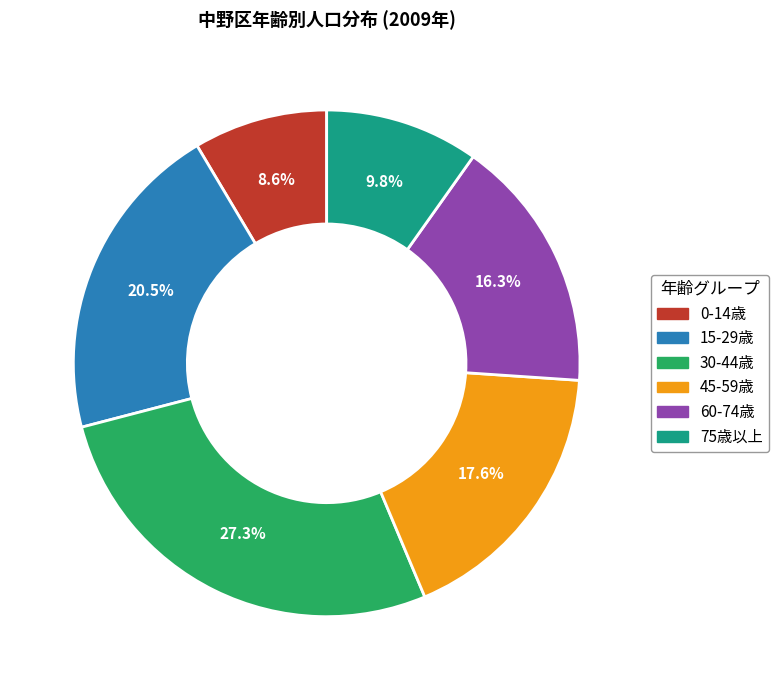

Is there any slice that represents more than half of the pie?

No